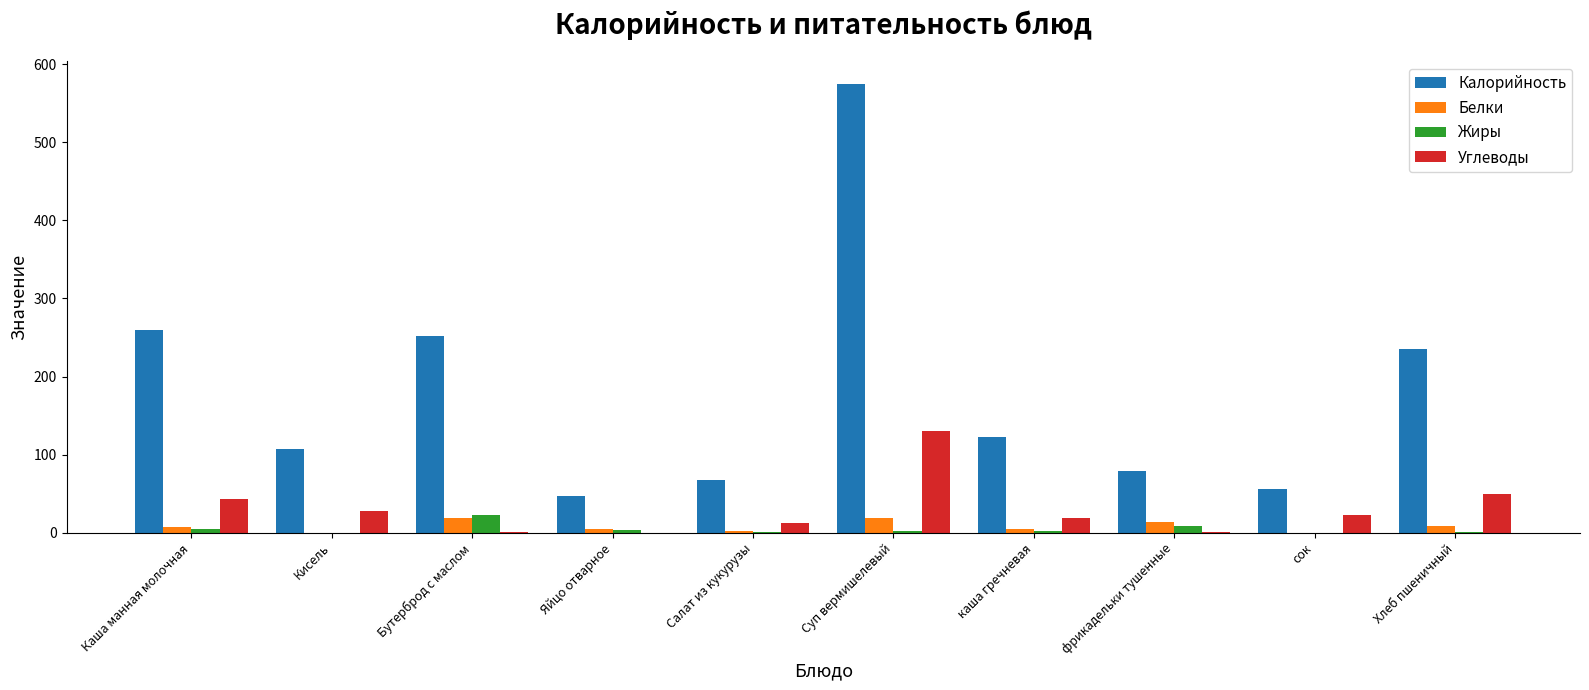

What is the sum of all Белки values?

78